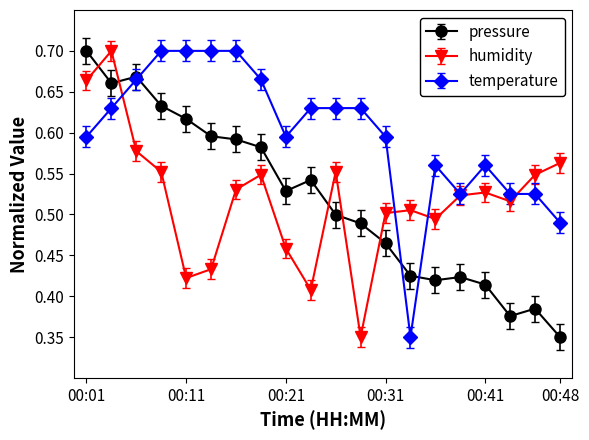

What is the sum of all pressure values?

10.4